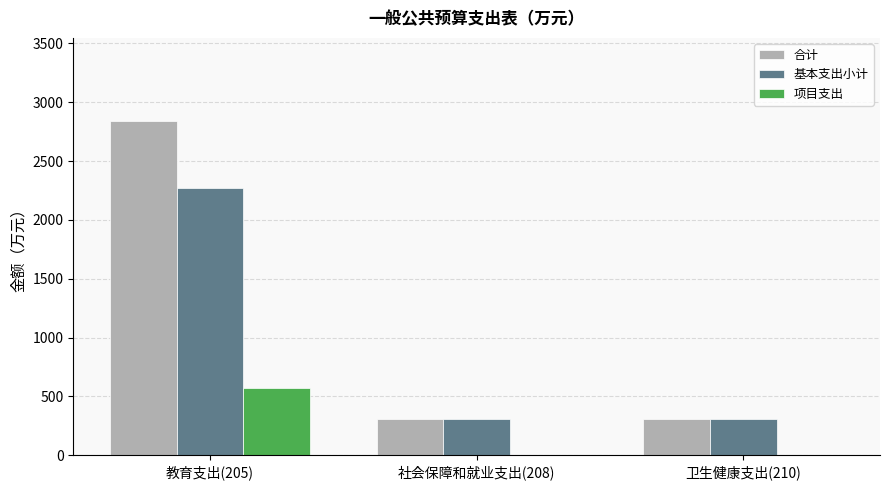

At which label does 合计 first exceed 309?

教育支出(205)